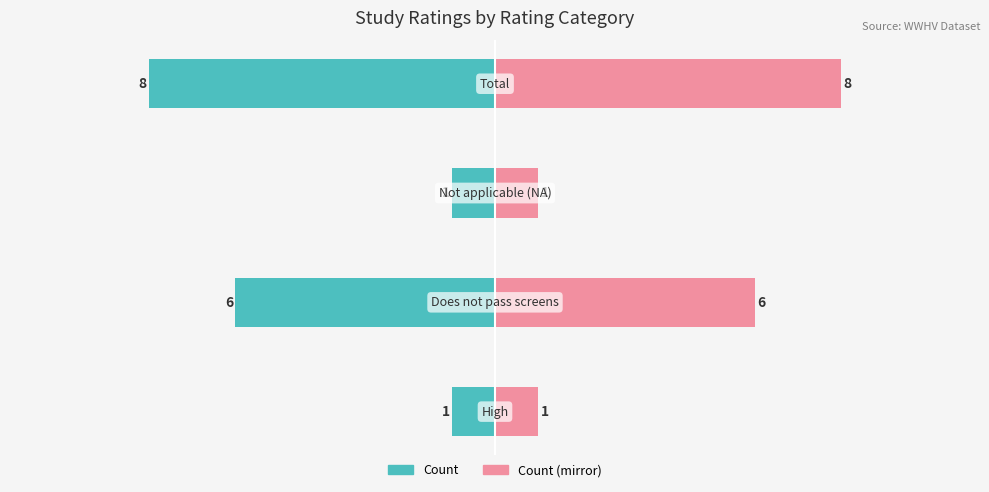

What is the difference between the second highest and minimum values in the Count (right) series?

5